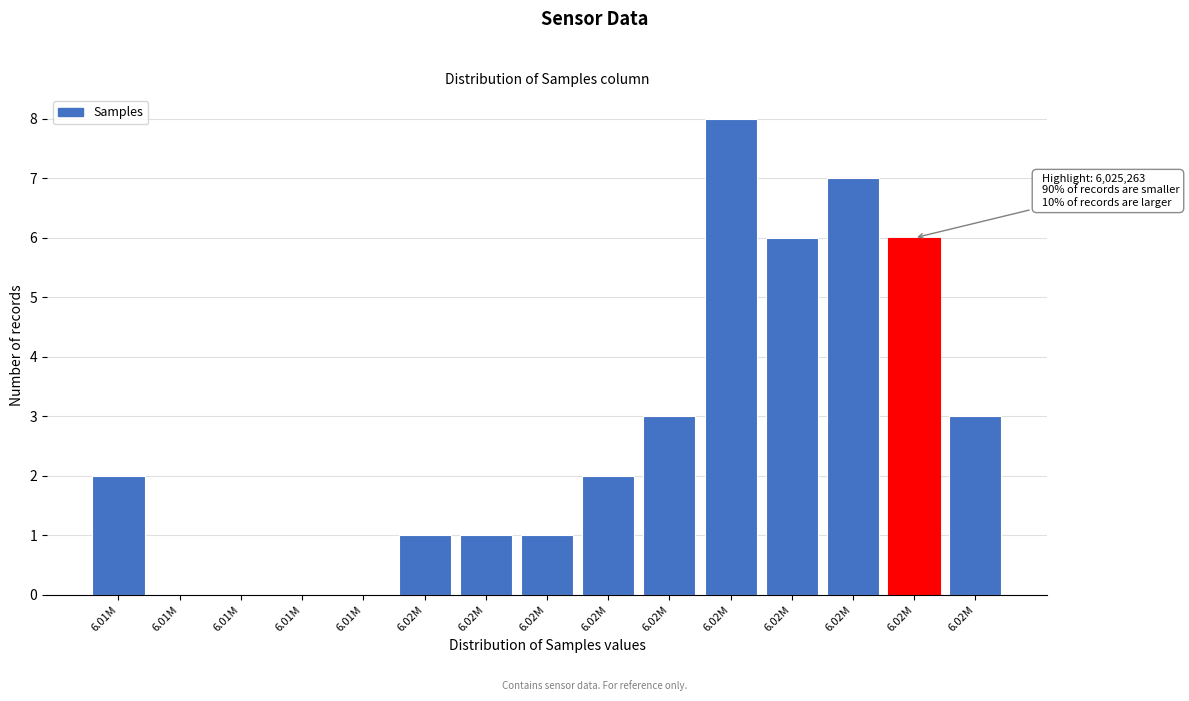

Count the number of categories in the chart.

15